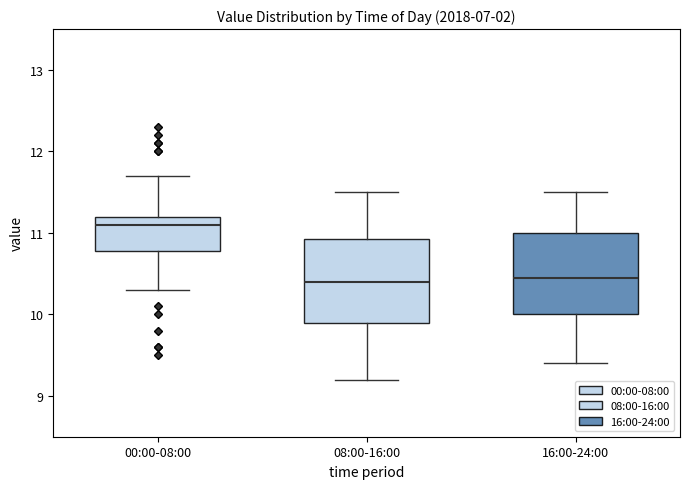

Reading left to right, read every box against the y-axis: the position of its median line, the range the box covers, and the ends of its whiskers. The values are not printed on the chart, so give them approximately, as read against the axis.

00:00-08:00: median 11.1, box 10.8 to 11.2, whiskers 10.3 to 11.7
08:00-16:00: median 10.4, box 9.9 to 10.9, whiskers 9.2 to 11.5
16:00-24:00: median 10.5, box 10.0 to 11.0, whiskers 9.4 to 11.5